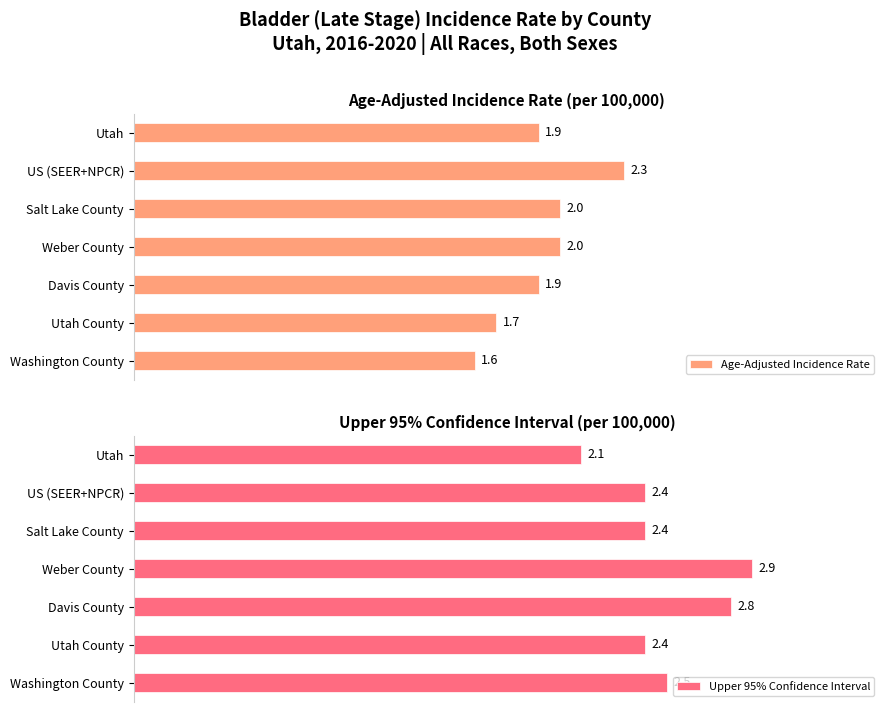

Where is Age-Adjusted Incidence Rate nearest to the value 1?

Washington County